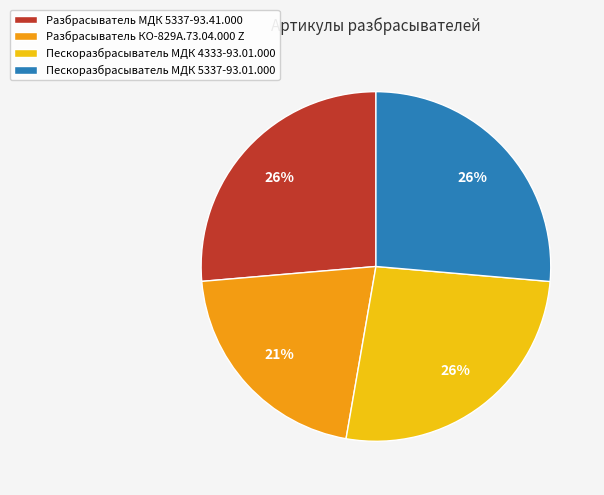

Is it true that Пескоразбрасыватель МДК 5337-93.01.000 is 26% of the pie?

True